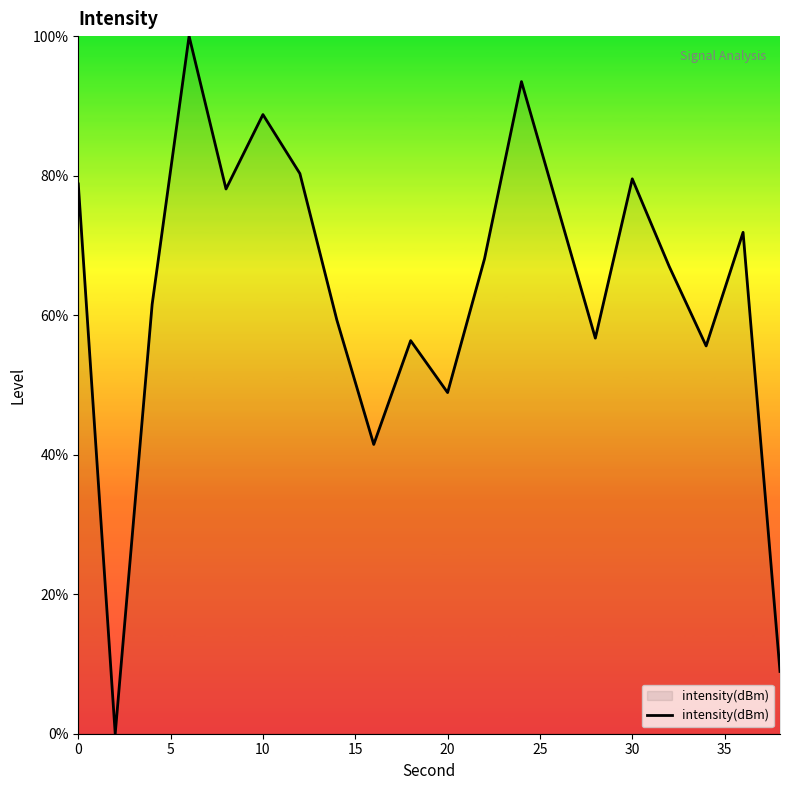

What is the maximum value shown in the chart?

100.0